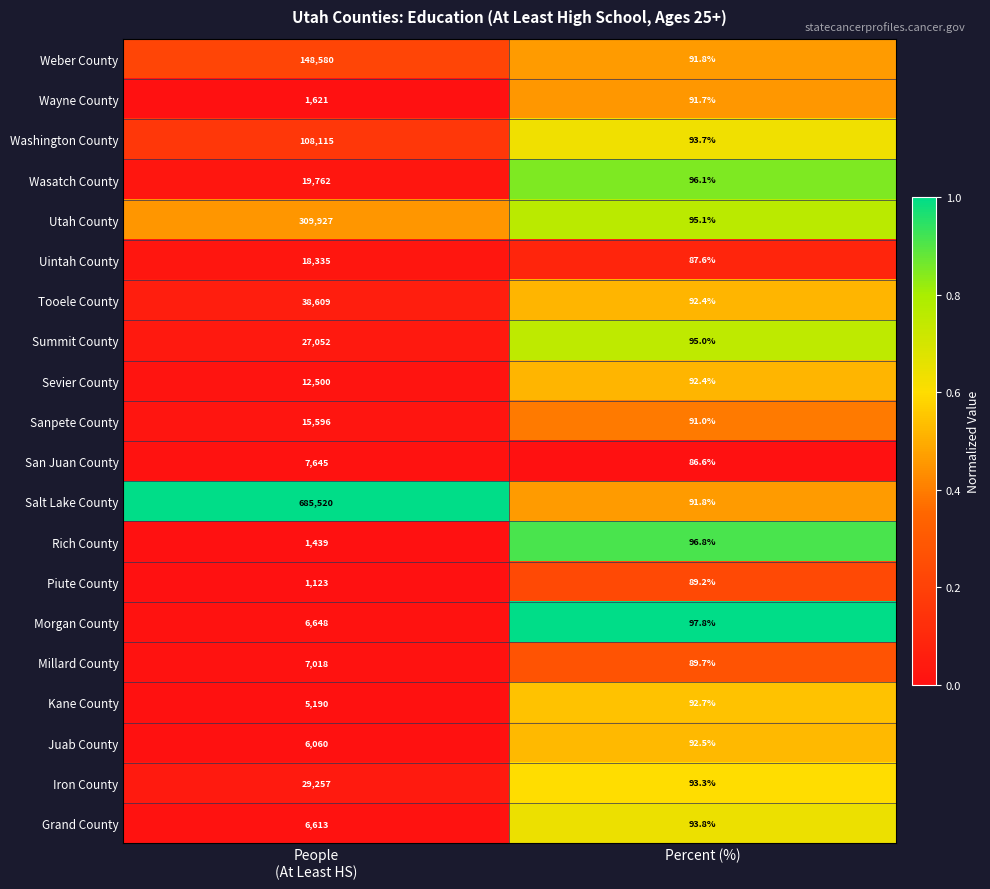

What is the difference between the highest and lowest values at Percent (%)?

11.2